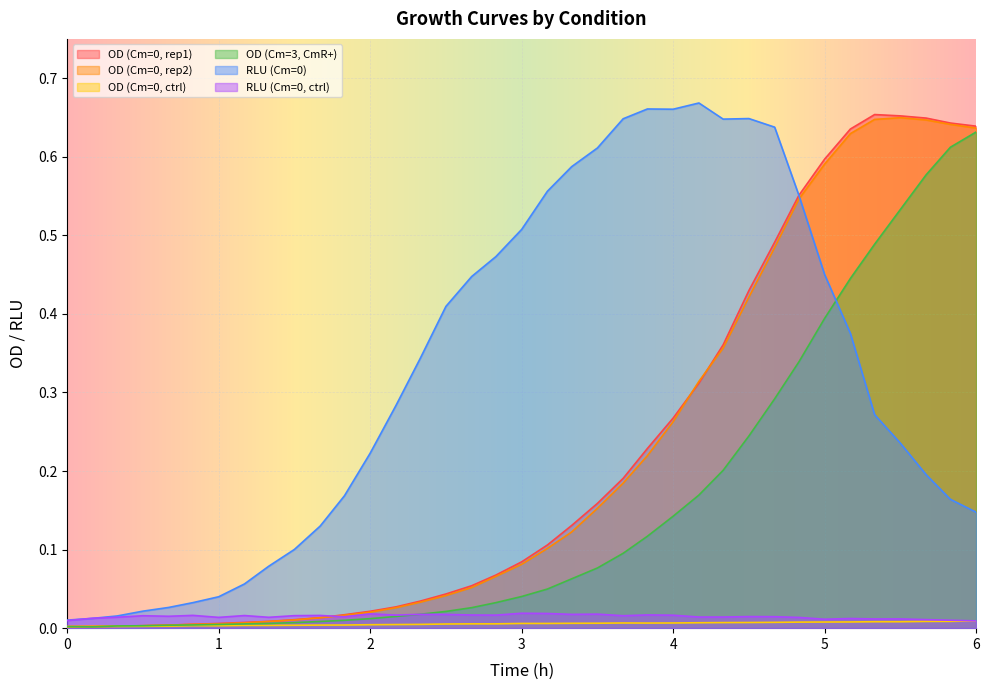

Reading left to right, extract all data points from this chart.

OD_col2: 0=0.0	0.17=0.0	0.33=0.0	0.5=0.0	0.67=0.0	0.83=0.0	1.0=0.0	1.17=0.0	1.33=0.0	1.5=0.0	1.67=0.0	1.83=0.0	2.0=0.0	2.17=0.0	2.33=0.0	2.5=0.0	2.67=0.1	2.83=0.1	3.0=0.1	3.17=0.1	3.33=0.1	3.5=0.2	3.67=0.2	3.83=0.2	4.0=0.3	4.17=0.3	4.33=0.4	4.5=0.4	4.67=0.5	4.83=0.6	5.0=0.6	5.17=0.6	5.33=0.7	5.5=0.7	5.67=0.6	5.83=0.6	6.0=0.6
OD_col3: 0=0.0	0.17=0.0	0.33=0.0	0.5=0.0	0.67=0.0	0.83=0.0	1.0=0.0	1.17=0.0	1.33=0.0	1.5=0.0	1.67=0.0	1.83=0.0	2.0=0.0	2.17=0.0	2.33=0.0	2.5=0.0	2.67=0.1	2.83=0.1	3.0=0.1	3.17=0.1	3.33=0.1	3.5=0.2	3.67=0.2	3.83=0.2	4.0=0.3	4.17=0.3	4.33=0.4	4.5=0.4	4.67=0.5	4.83=0.5	5.0=0.6	5.17=0.6	5.33=0.6	5.5=0.6	5.67=0.6	5.83=0.6	6.0=0.6
OD_col10: 0=0.0	0.17=0.0	0.33=0.0	0.5=0.0	0.67=0.0	0.83=0.0	1.0=0.0	1.17=0.0	1.33=0.0	1.5=0.0	1.67=0.0	1.83=0.0	2.0=0.0	2.17=0.0	2.33=0.0	2.5=0.0	2.67=0.0	2.83=0.0	3.0=0.0	3.17=0.0	3.33=0.0	3.5=0.0	3.67=0.0	3.83=0.0	4.0=0.0	4.17=0.0	4.33=0.0	4.5=0.0	4.67=0.0	4.83=0.0	5.0=0.0	5.17=0.0	5.33=0.0	5.5=0.0	5.67=0.0	5.83=0.0	6.0=0.0
OD_col18: 0=0.0	0.17=0.0	0.33=0.0	0.5=0.0	0.67=0.0	0.83=0.0	1.0=0.0	1.17=0.0	1.33=0.0	1.5=0.0	1.67=0.0	1.83=0.0	2.0=0.0	2.17=0.0	2.33=0.0	2.5=0.0	2.67=0.0	2.83=0.0	3.0=0.0	3.17=0.0	3.33=0.1	3.5=0.1	3.67=0.1	3.83=0.1	4.0=0.1	4.17=0.2	4.33=0.2	4.5=0.2	4.67=0.3	4.83=0.3	5.0=0.4	5.17=0.4	5.33=0.5	5.5=0.5	5.67=0.6	5.83=0.6	6.0=0.6
RLU_col6: 0=0.0	0.17=0.0	0.33=0.0	0.5=0.0	0.67=0.0	0.83=0.0	1.0=0.0	1.17=0.1	1.33=0.1	1.5=0.1	1.67=0.1	1.83=0.2	2.0=0.2	2.17=0.3	2.33=0.3	2.5=0.4	2.67=0.4	2.83=0.5	3.0=0.5	3.17=0.6	3.33=0.6	3.5=0.6	3.67=0.6	3.83=0.7	4.0=0.7	4.17=0.7	4.33=0.6	4.5=0.6	4.67=0.6	4.83=0.6	5.0=0.5	5.17=0.4	5.33=0.3	5.5=0.2	5.67=0.2	5.83=0.2	6.0=0.1
RLU_col14: 0=0.0	0.17=0.0	0.33=0.0	0.5=0.0	0.67=0.0	0.83=0.0	1.0=0.0	1.17=0.0	1.33=0.0	1.5=0.0	1.67=0.0	1.83=0.0	2.0=0.0	2.17=0.0	2.33=0.0	2.5=0.0	2.67=0.0	2.83=0.0	3.0=0.0	3.17=0.0	3.33=0.0	3.5=0.0	3.67=0.0	3.83=0.0	4.0=0.0	4.17=0.0	4.33=0.0	4.5=0.0	4.67=0.0	4.83=0.0	5.0=0.0	5.17=0.0	5.33=0.0	5.5=0.0	5.67=0.0	5.83=0.0	6.0=0.0